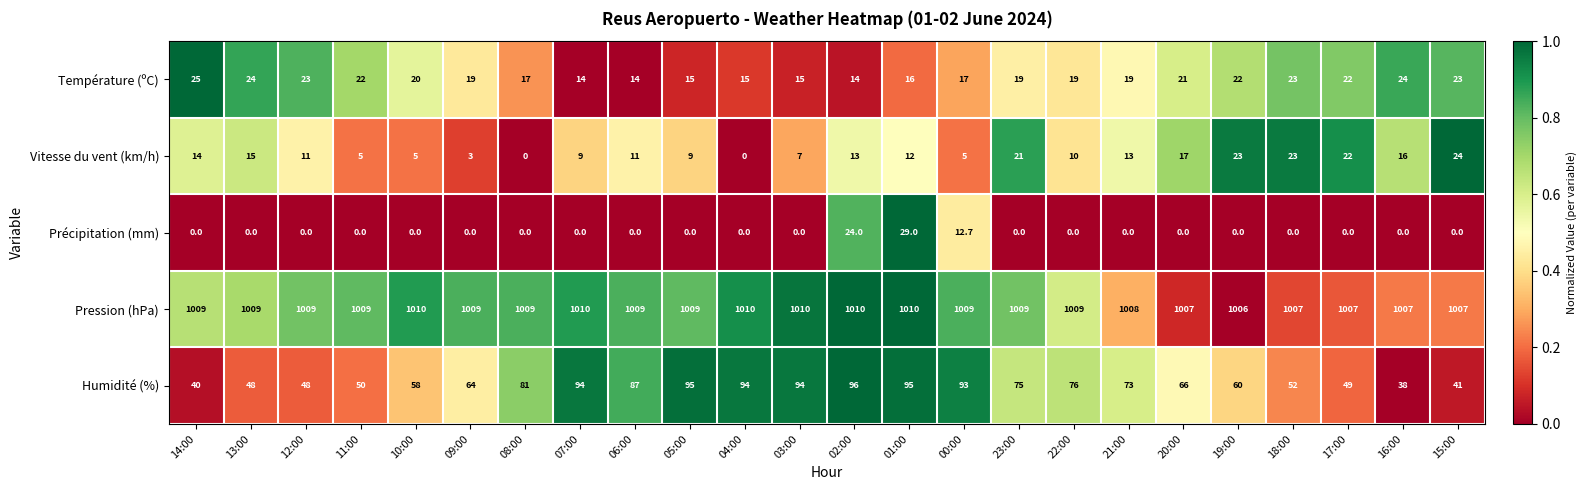

What is the minimum value for Température (ºC)?

14.0